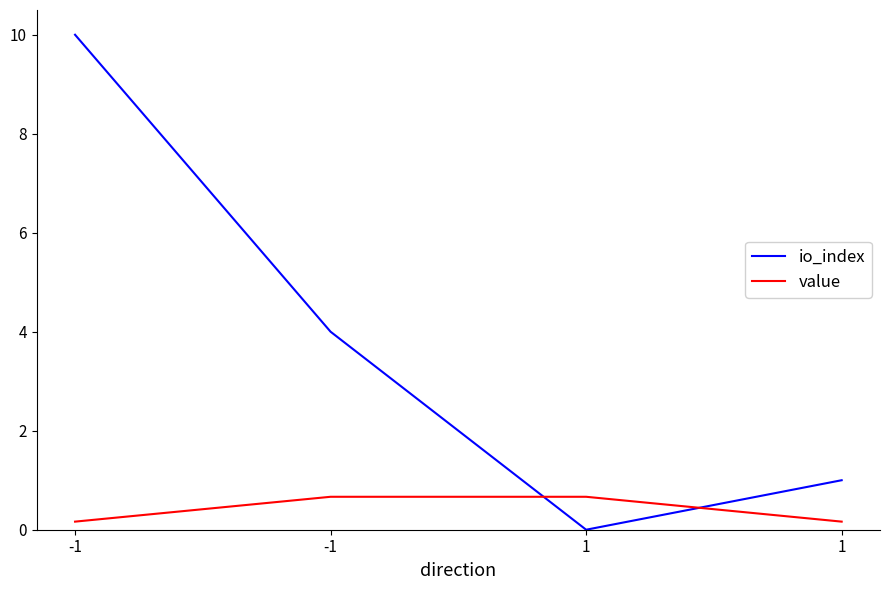

Reading right to left, list all the values displayed in this chart.

io_index: 1.0	0.0	4.0	10.0
value: 0.2	0.7	0.7	0.2